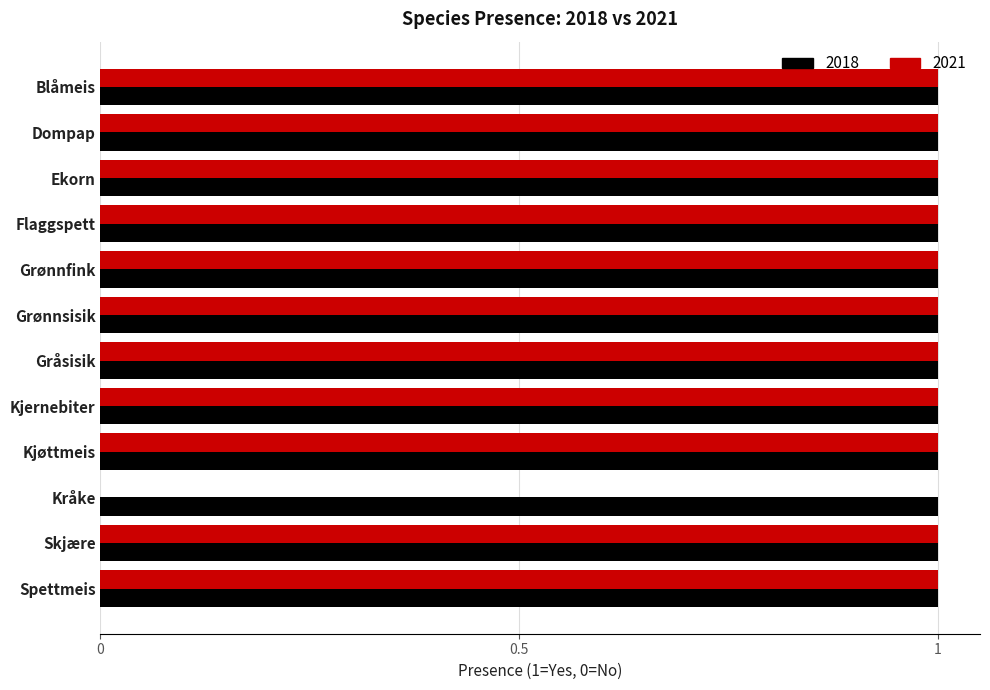

What is the sum of all 2021 values?

11